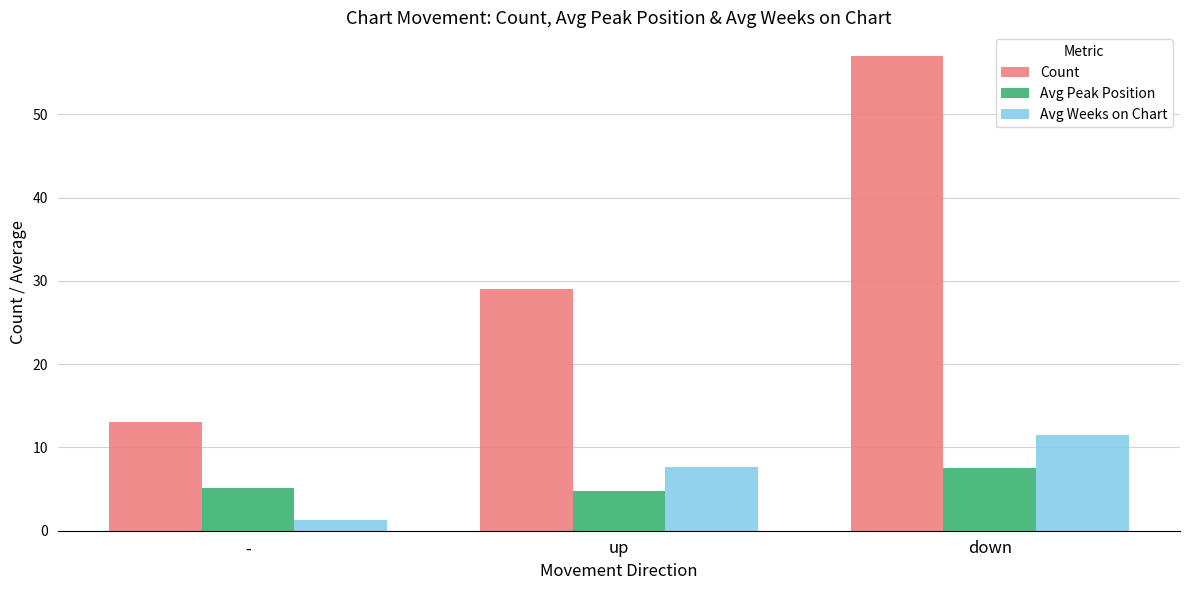

What is the approximate value of Avg Peak Position at up?

4.8